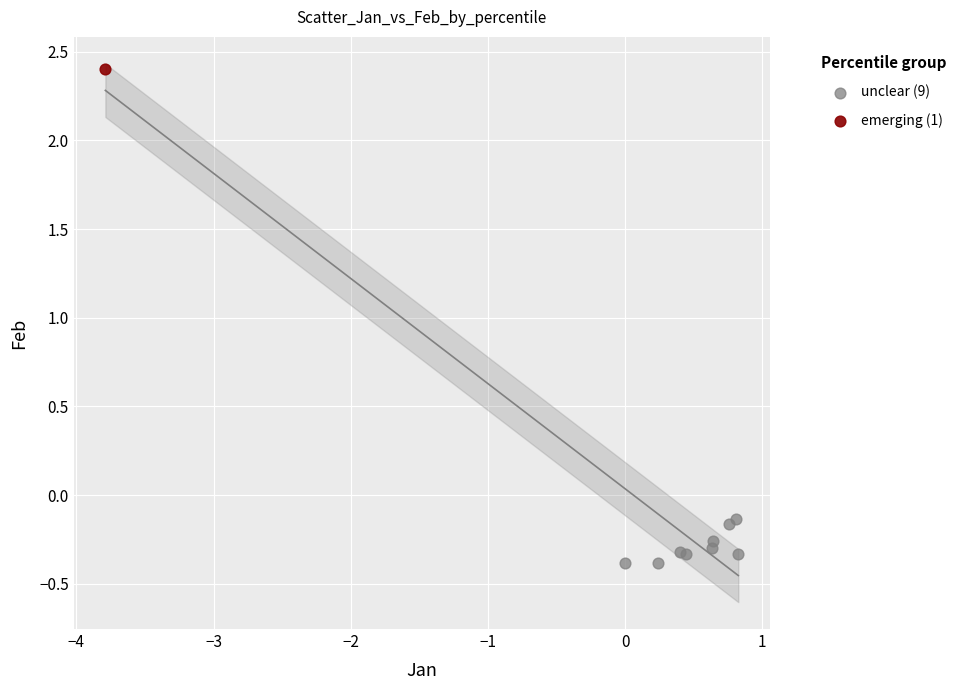

What are all the series names shown in the legend?

unclear (9), emerging (1)